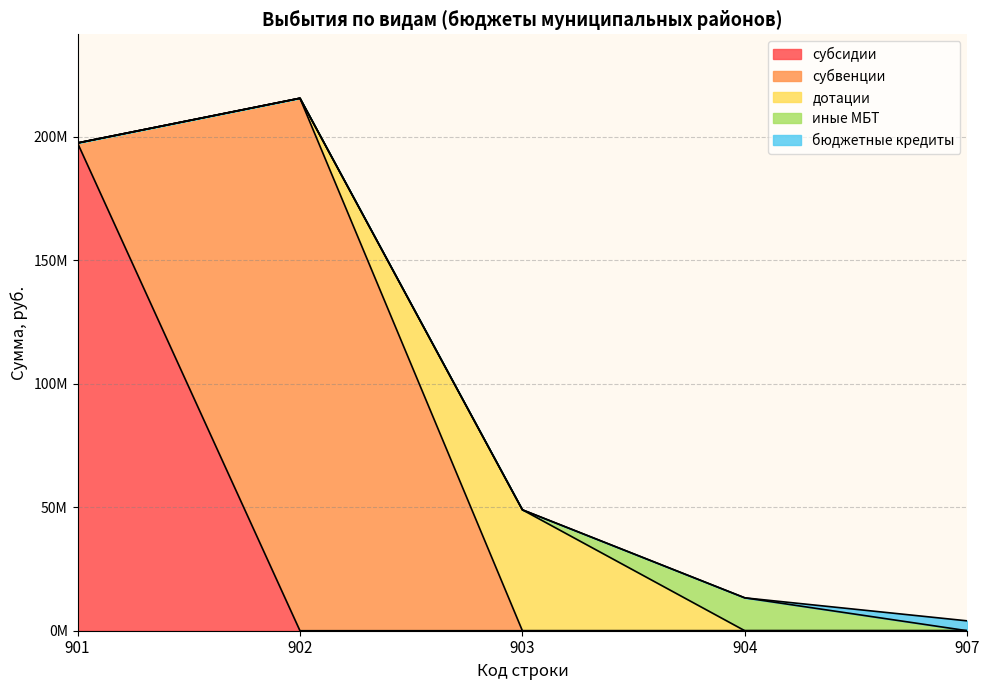

True or false: бюджетные кредиты and субсидии intersect in this chart.

False